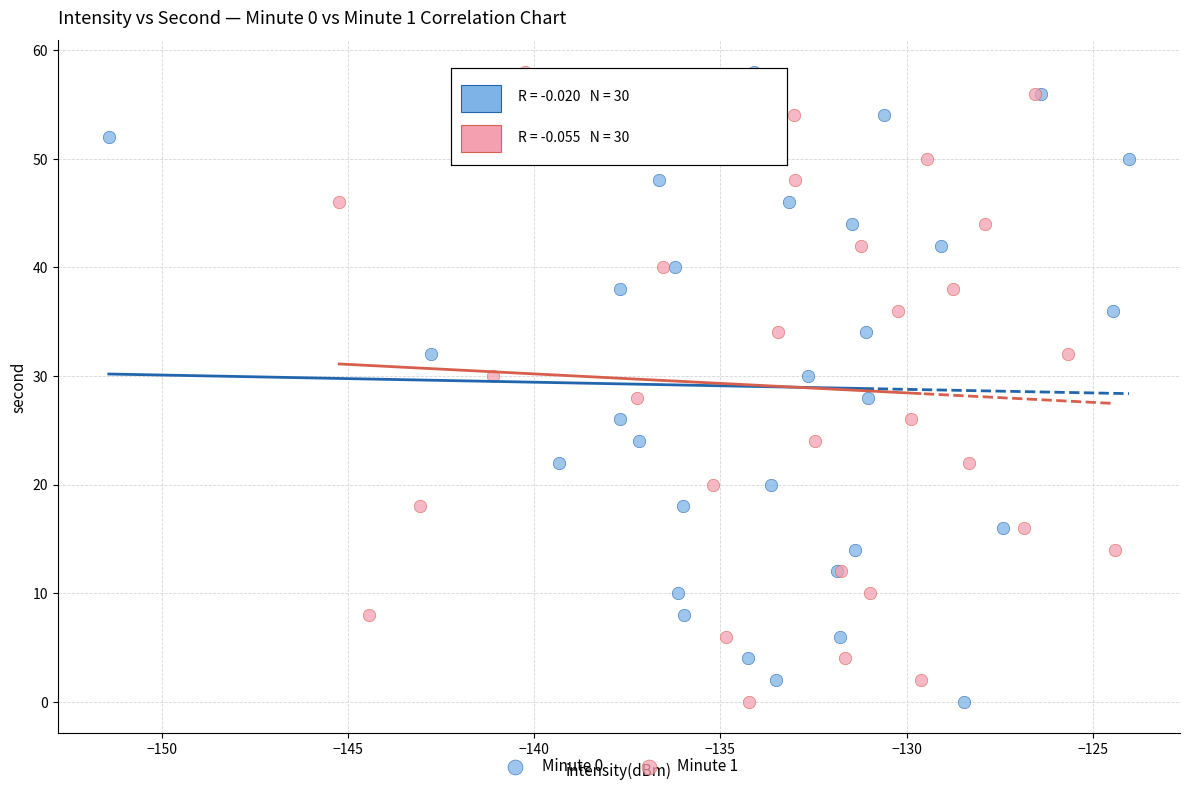

What are all the series names shown in the legend?

Minute 0, Minute 1